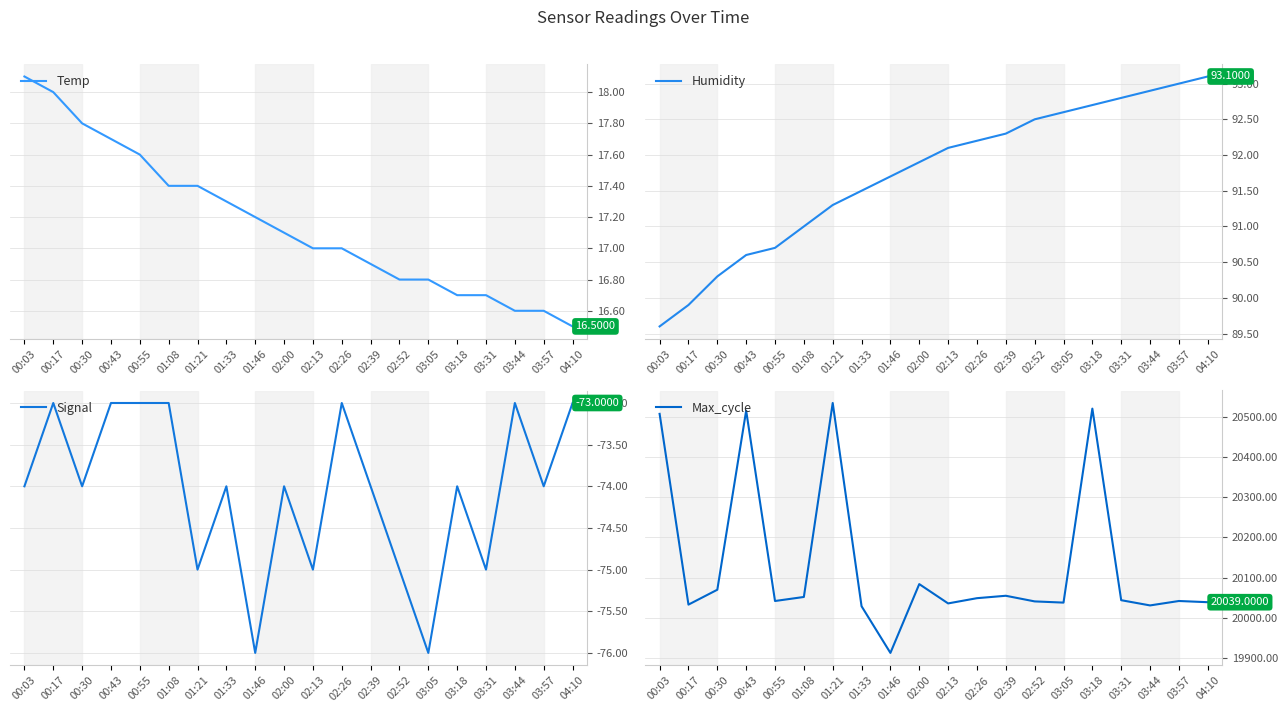

True or false: Signal and Humidity intersect in this chart.

False